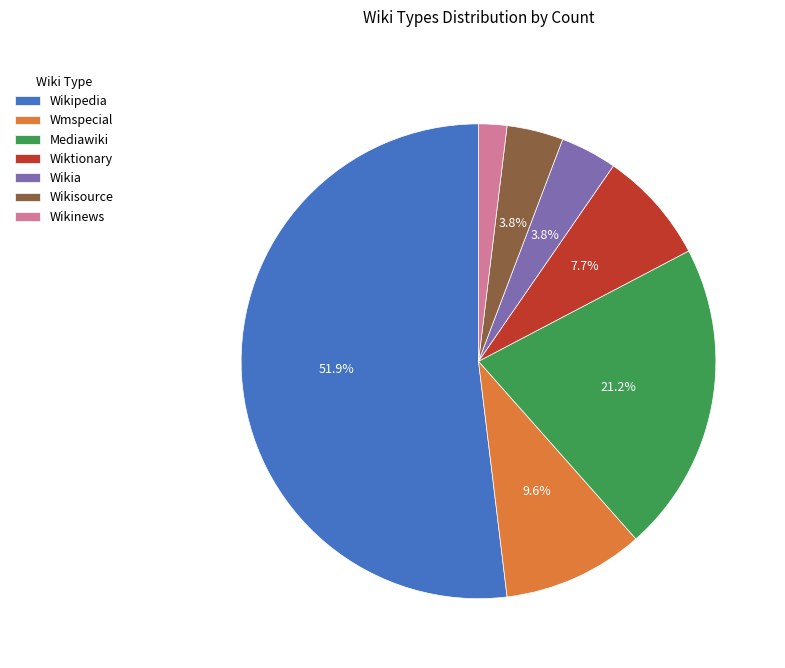

Which has a higher value, Wmspecial or Wikipedia?

Wikipedia